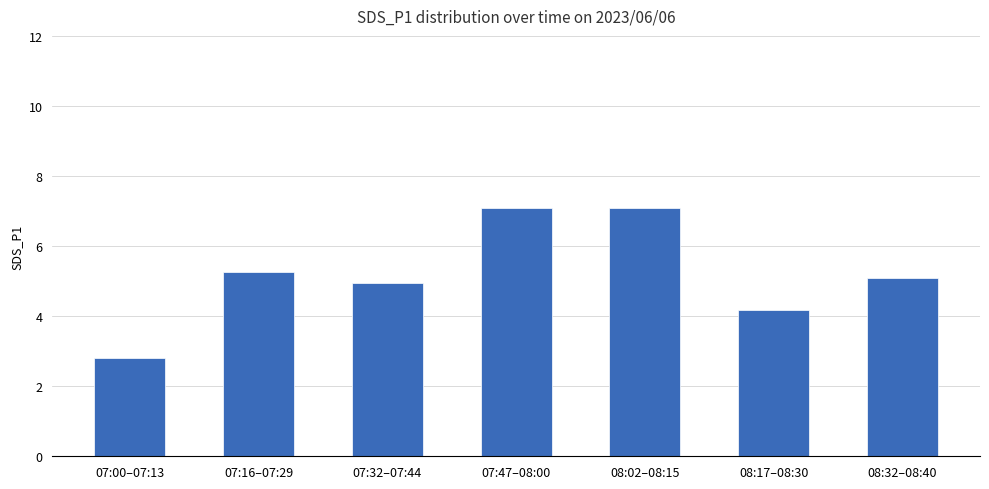

What position from the right is 07:00–07:13?

7